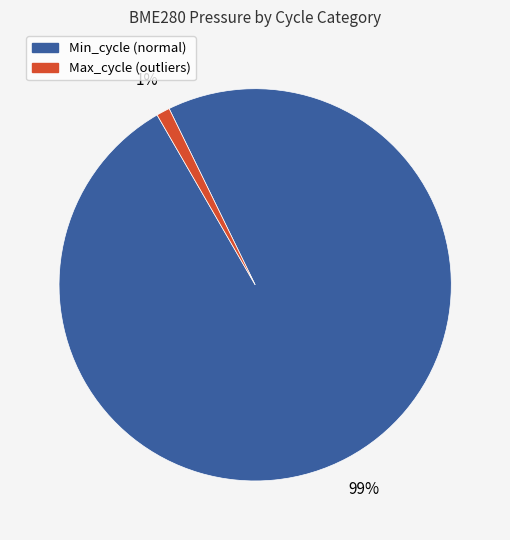

To the nearest percent, what is the difference between the largest and smallest slice percentages?

98%